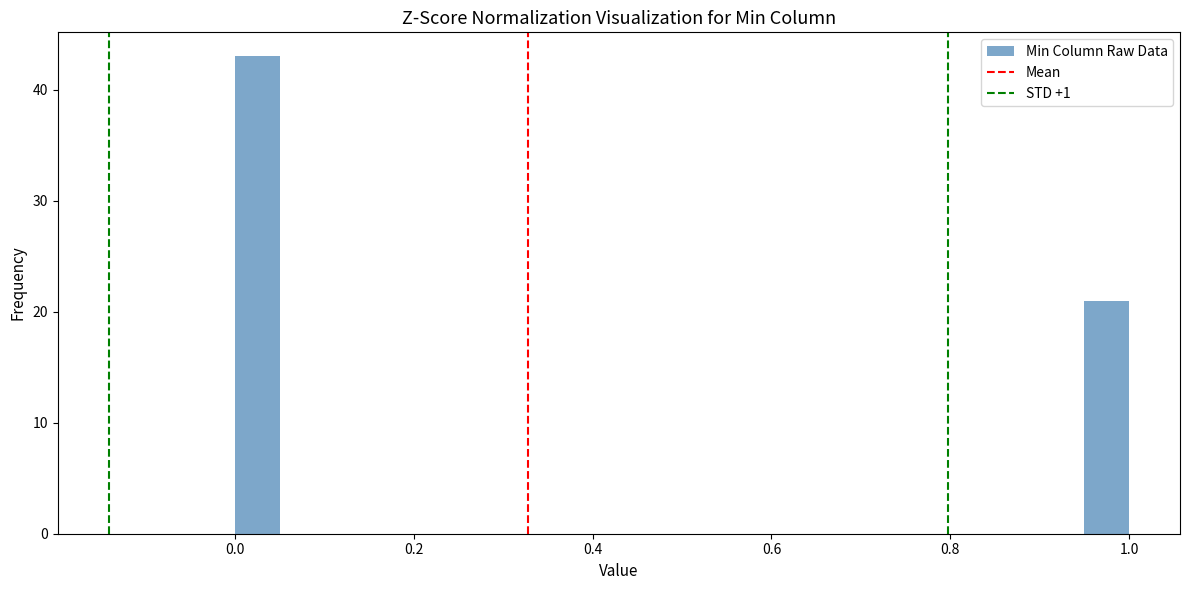

Read against the x-axis, roughly where is the centre of the tallest bar?

0.02